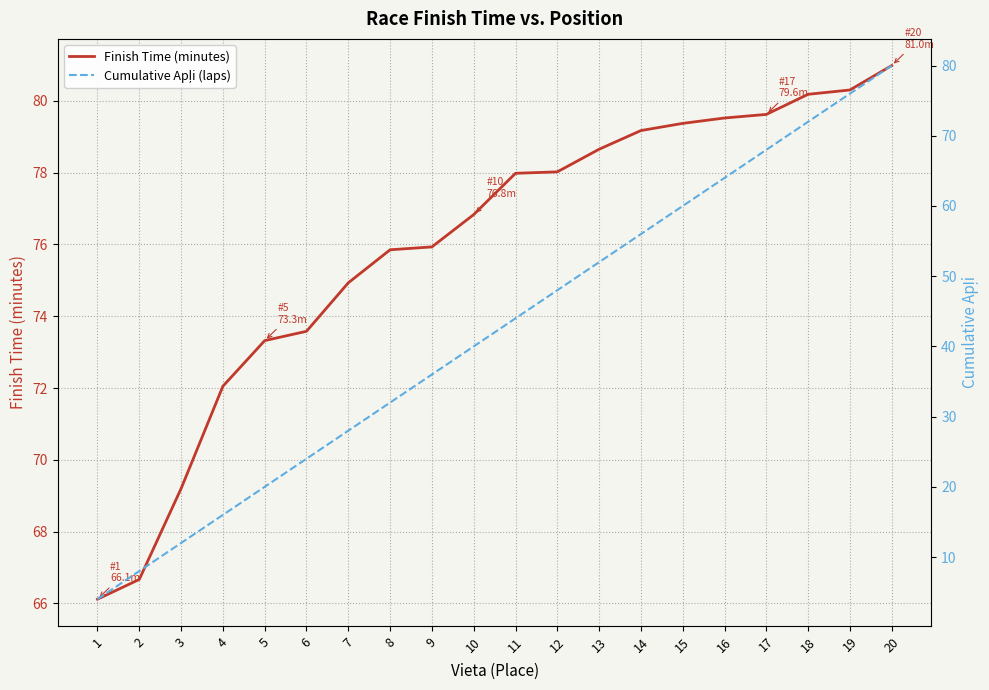

List the series in order of their peak value, lowest first.

Cumulative Apļi (laps), Finish Time (minutes)